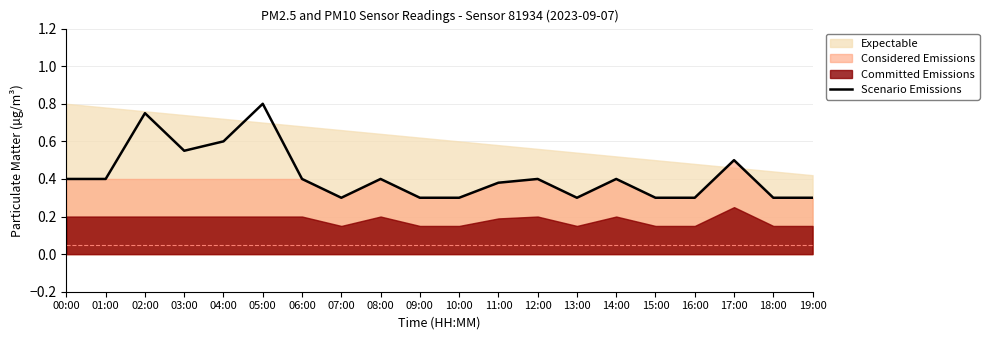

What is the smallest value displayed?

0.3